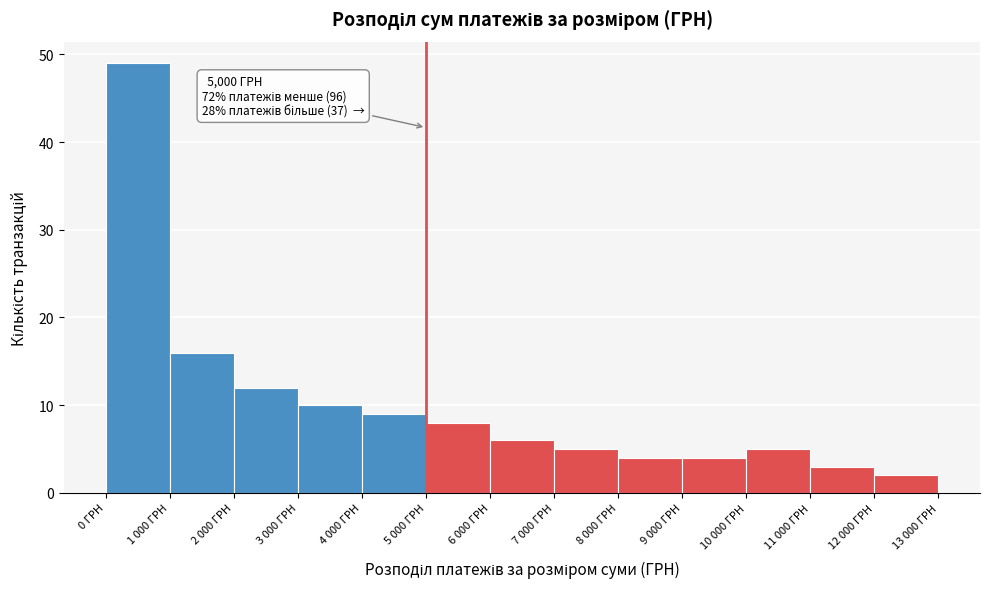

Reading left to right, extract all data points from this chart.

0 ГРН=49	1 000 ГРН=16	2 000 ГРН=12	3 000 ГРН=10	4 000 ГРН=9	5 000 ГРН=8	6 000 ГРН=6	7 000 ГРН=5	8 000 ГРН=4	9 000 ГРН=4	10 000 ГРН=5	11 000 ГРН=3	12 000 ГРН=2